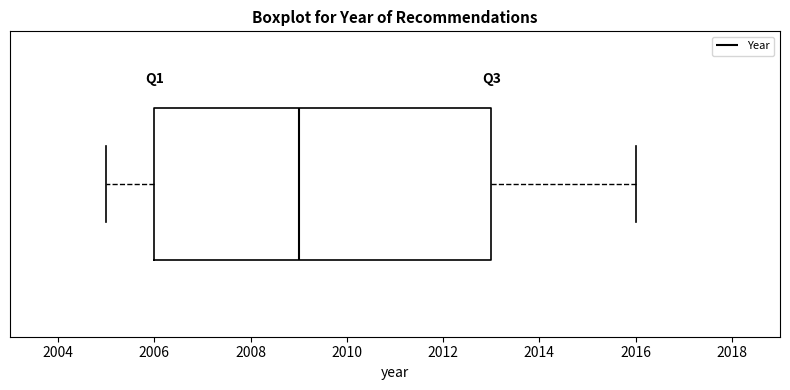

Read this box plot against the x-axis: the position of the median line, the range covered by the box, and the ends of both whiskers. The values are not printed on the chart, so give them approximately, as read against the axis.

median 2009, box 2006 to 2013, whiskers 2005 to 2016